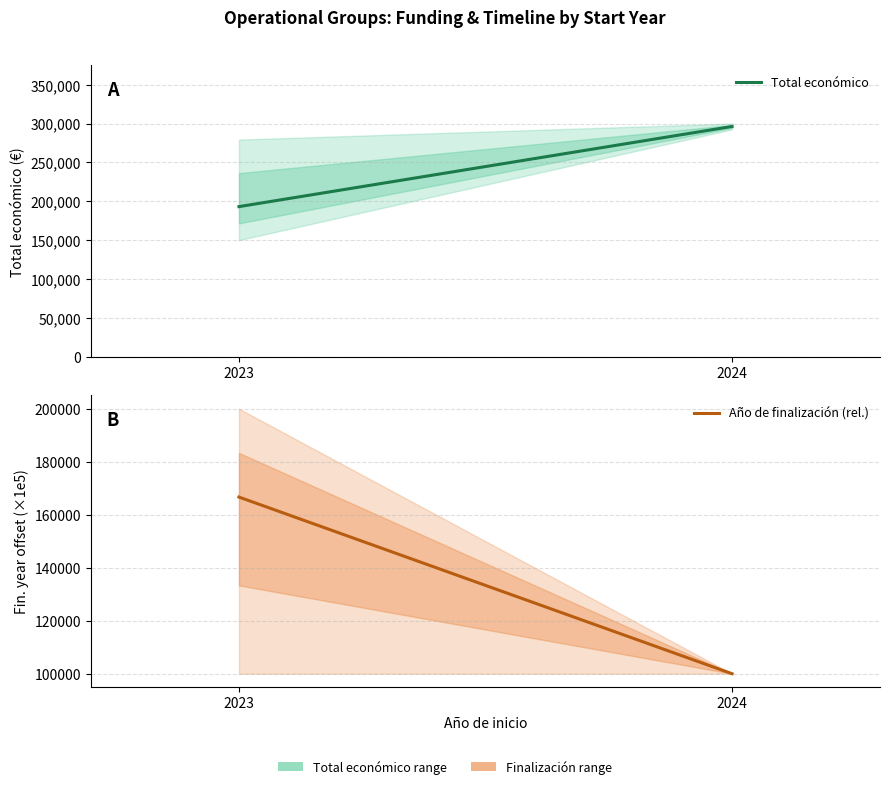

Does the chart have visible grid lines?

Yes